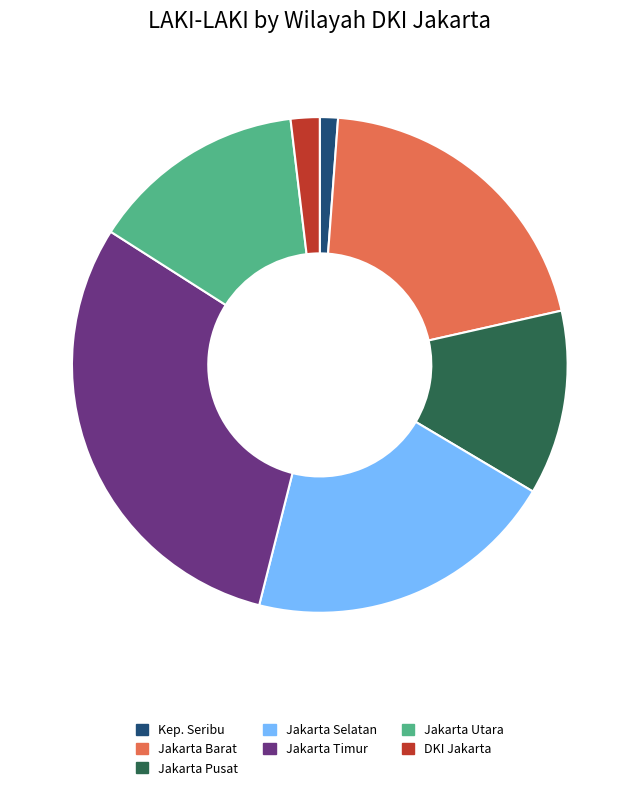

Which slice is the smallest?

Kep. Seribu